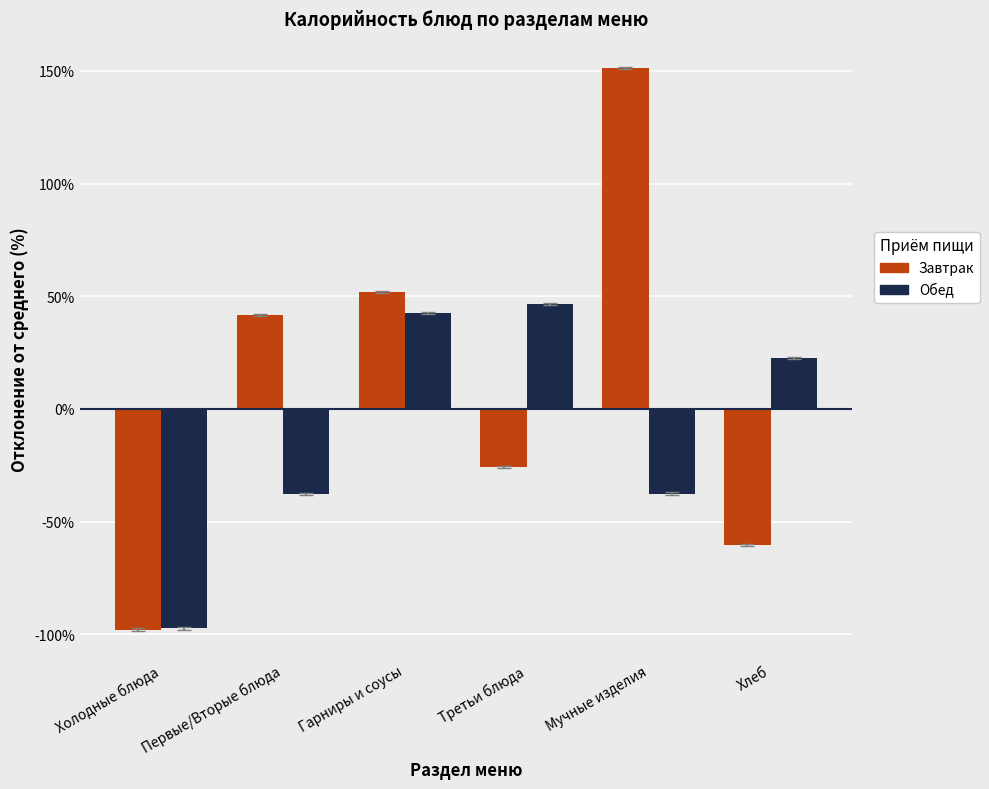

What position from the left is Мучные изделия?

5